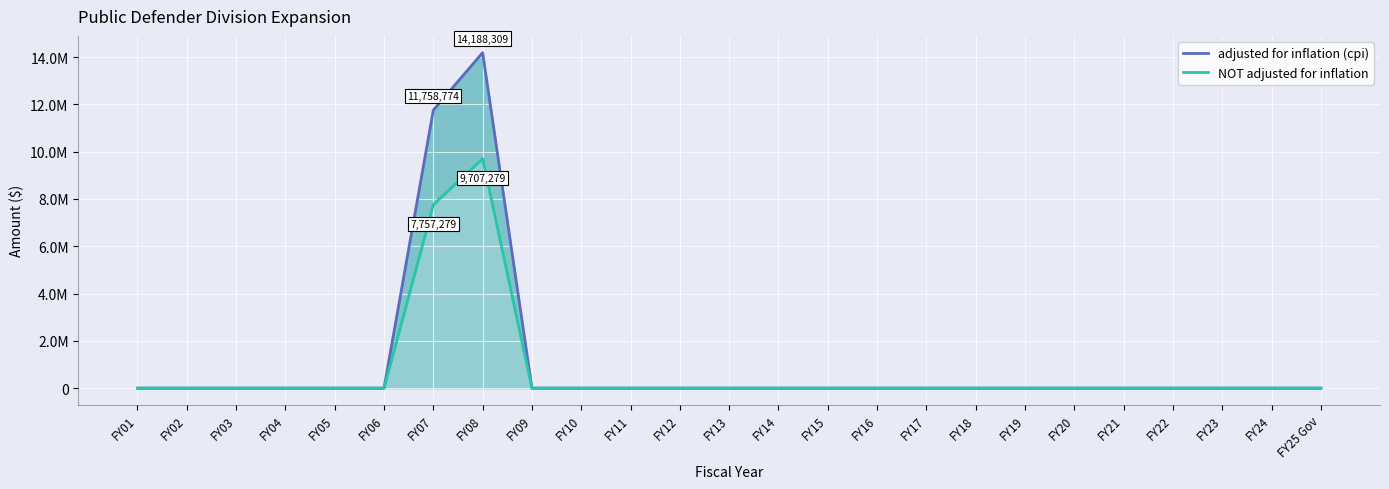

Which label corresponds to the smallest value in the chart?

FY01